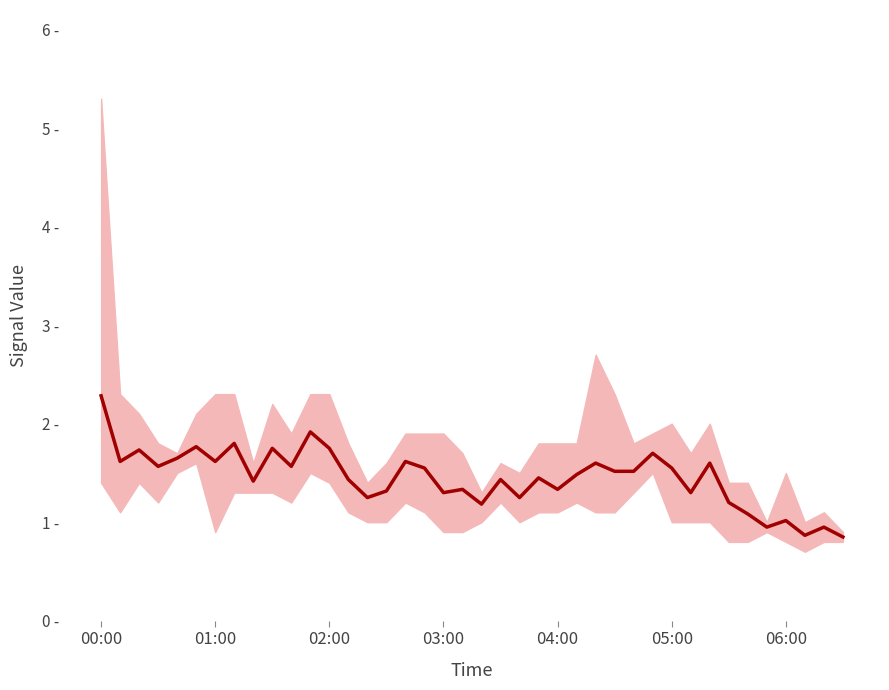

What is the minimum value shown in the chart?

0.9